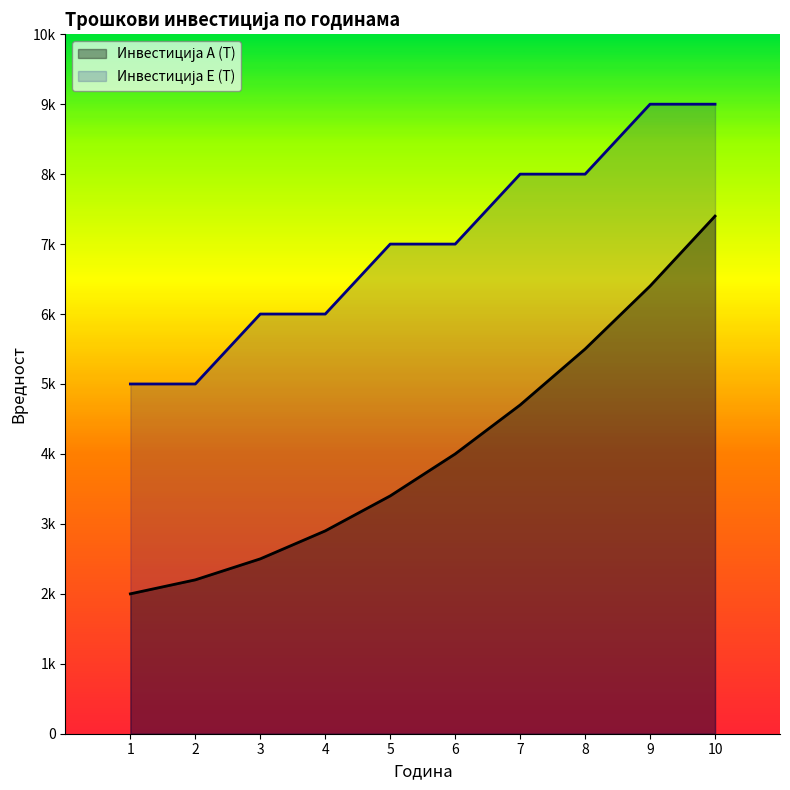

True or false: Инвестиција А (Т) and Инвестиција Е (Т) cross at least once.

False